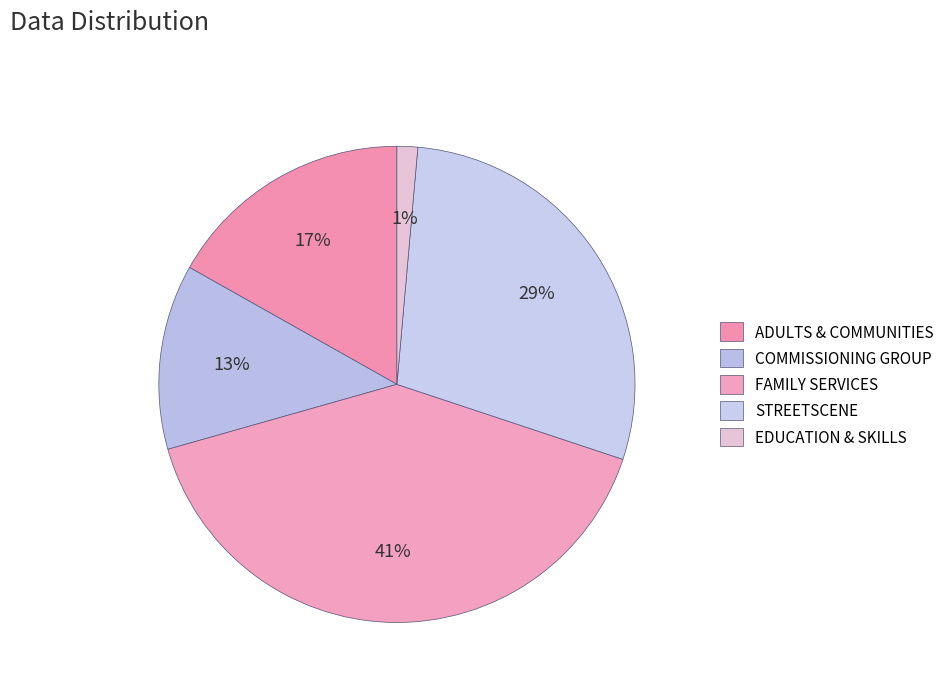

What portion of the pie excludes ADULTS & COMMUNITIES?

83.2%